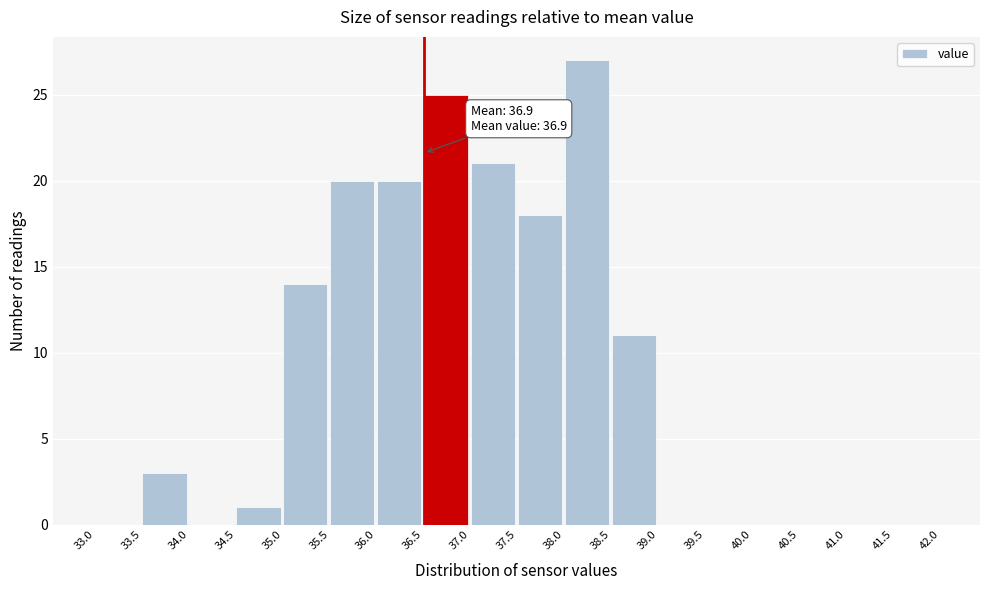

Over which range of the x-axis is the bar tallest?

38.0 to 38.5